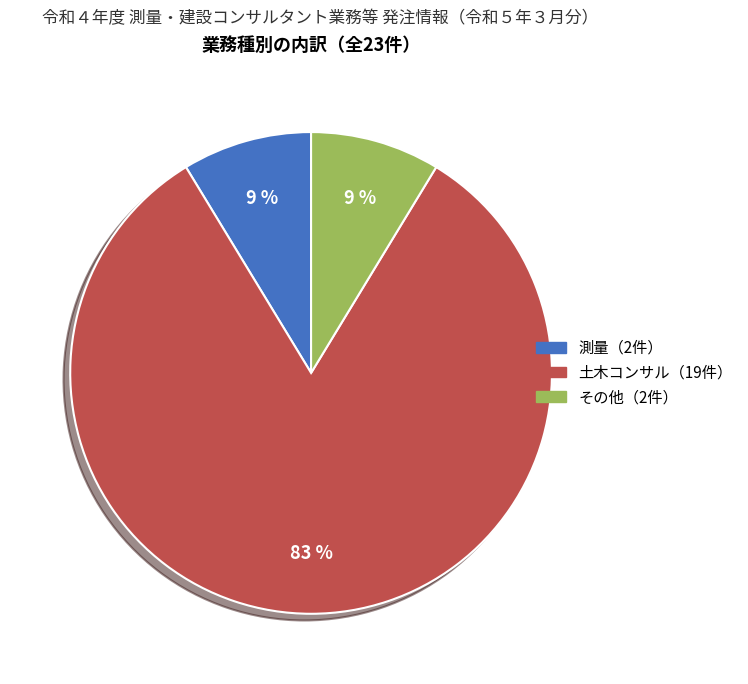

Does any single category account for the majority?

Yes